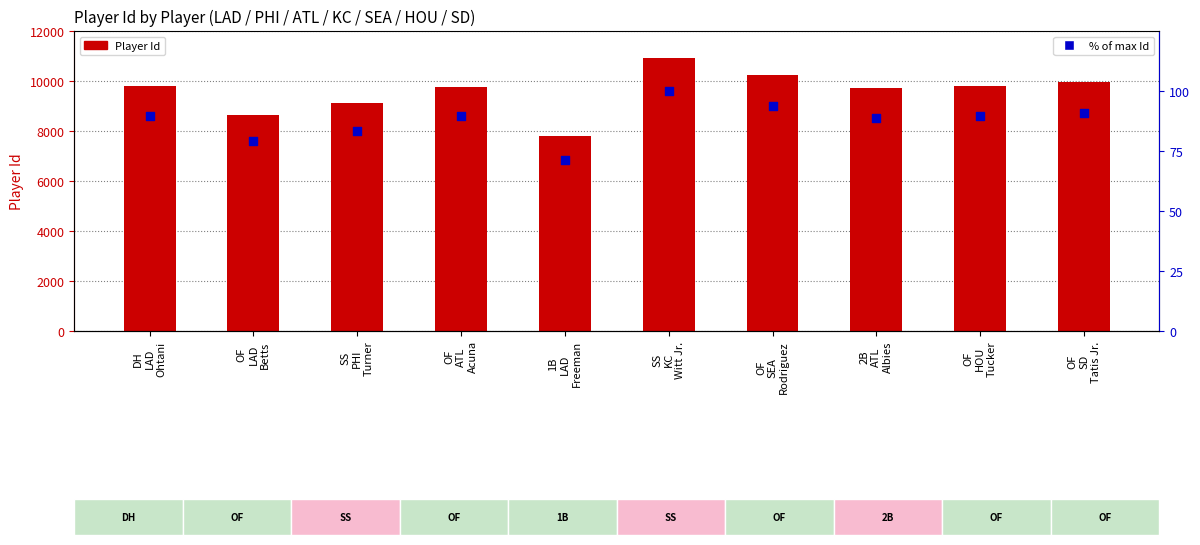

What is the total value across all series at 2B
ATL
Albies?

9809.9